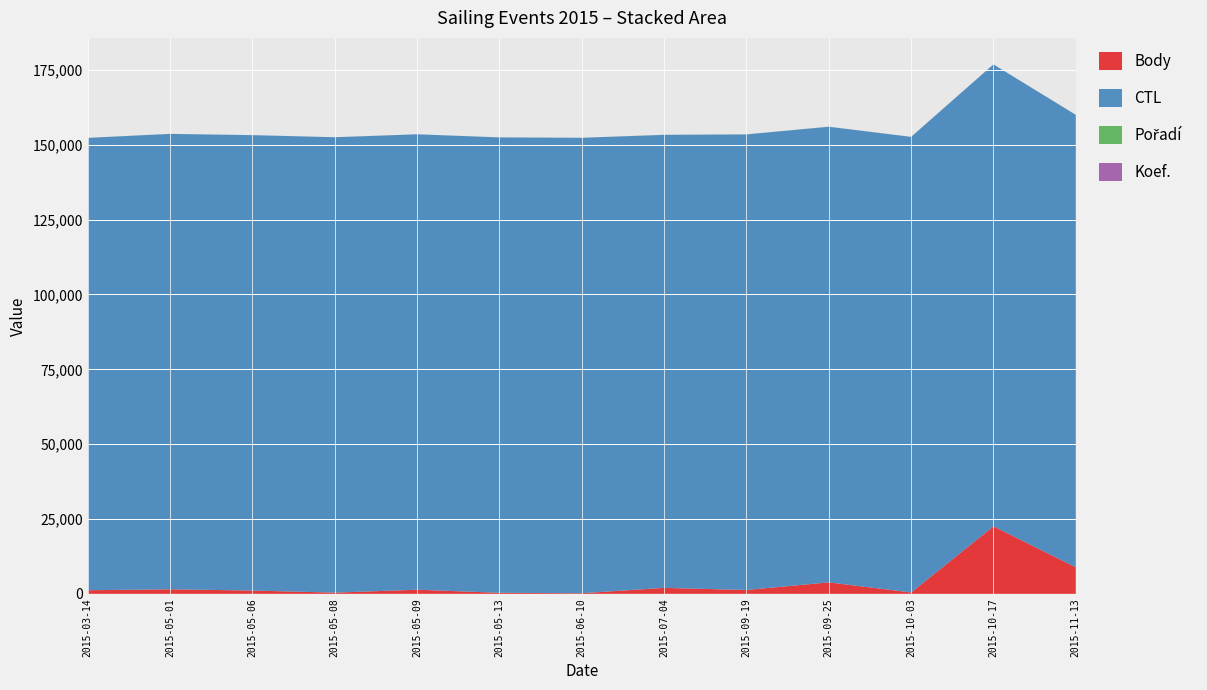

Reading left to right, list all the values displayed in this chart.

Body: 1206	1515	1101	402	1376	344	198	1993	1282	3834	456	22547	8876
CTL: 151101	152116	152119	152120	152122	152124	152136	151324	152177	152181	152187	154299	151125
Pořadí: 9	23	1	1	4	4	4	19	24	26	8	3	17
Koef.: 3	7	1	1	4	1	1	7	7	12	3	16	10